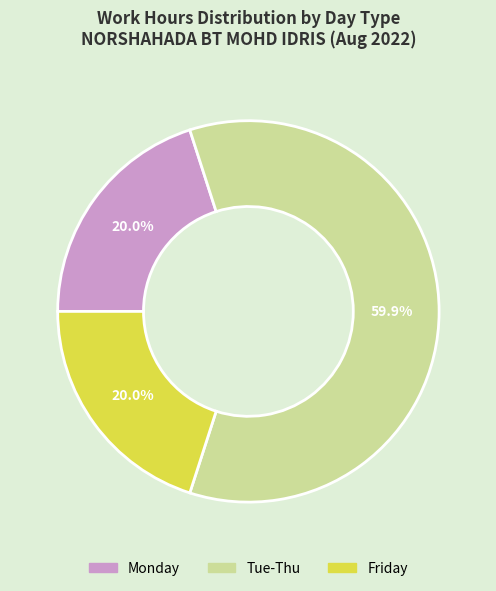

How many segments does this pie chart have?

3